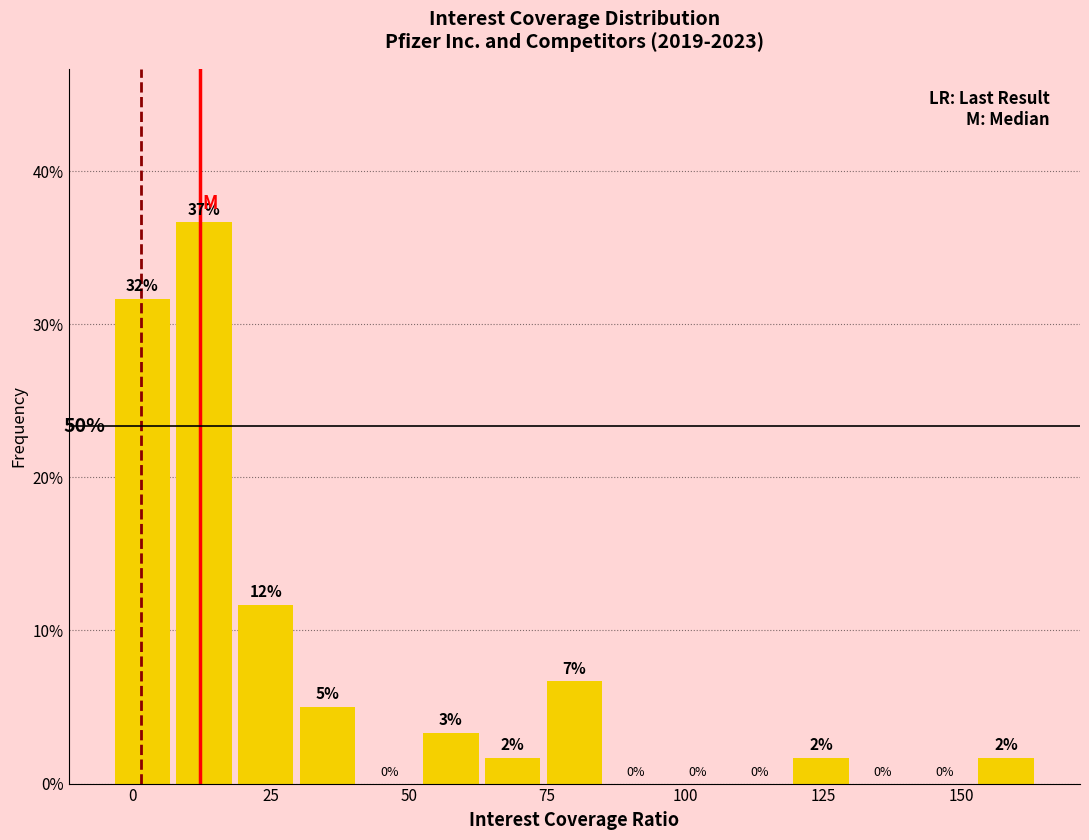

Around what value on the x-axis is the tallest bar? Give the approximate position of its centre, as read against the axis.

15